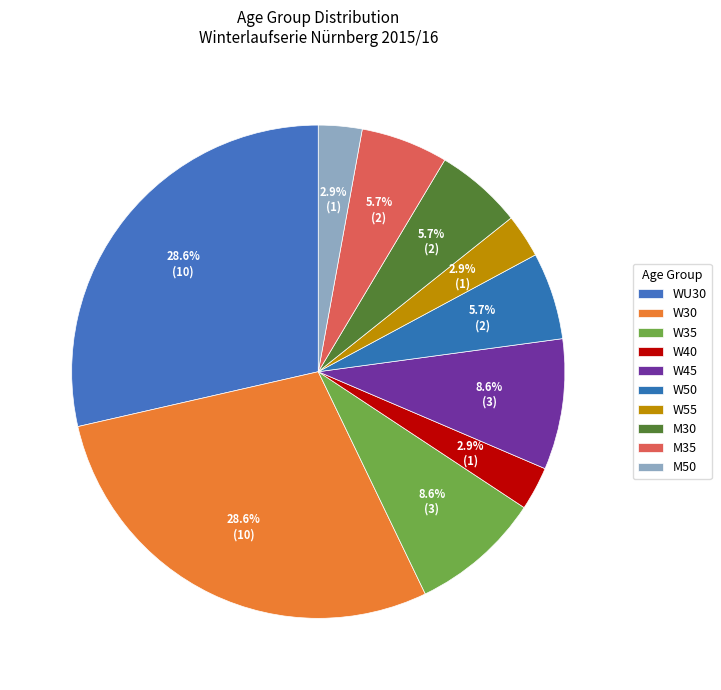

Is it true that M50 is 1% of the pie?

False